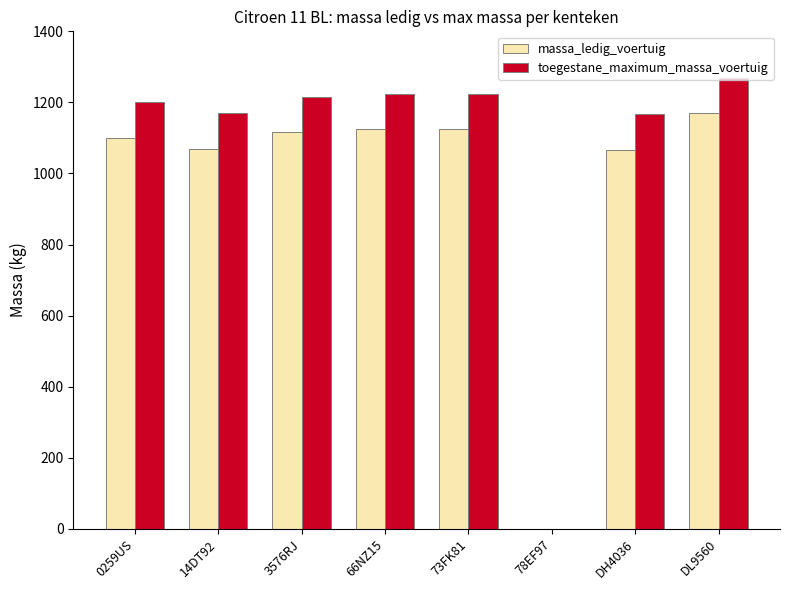

At which category is the sum across all series the highest?

DL9560